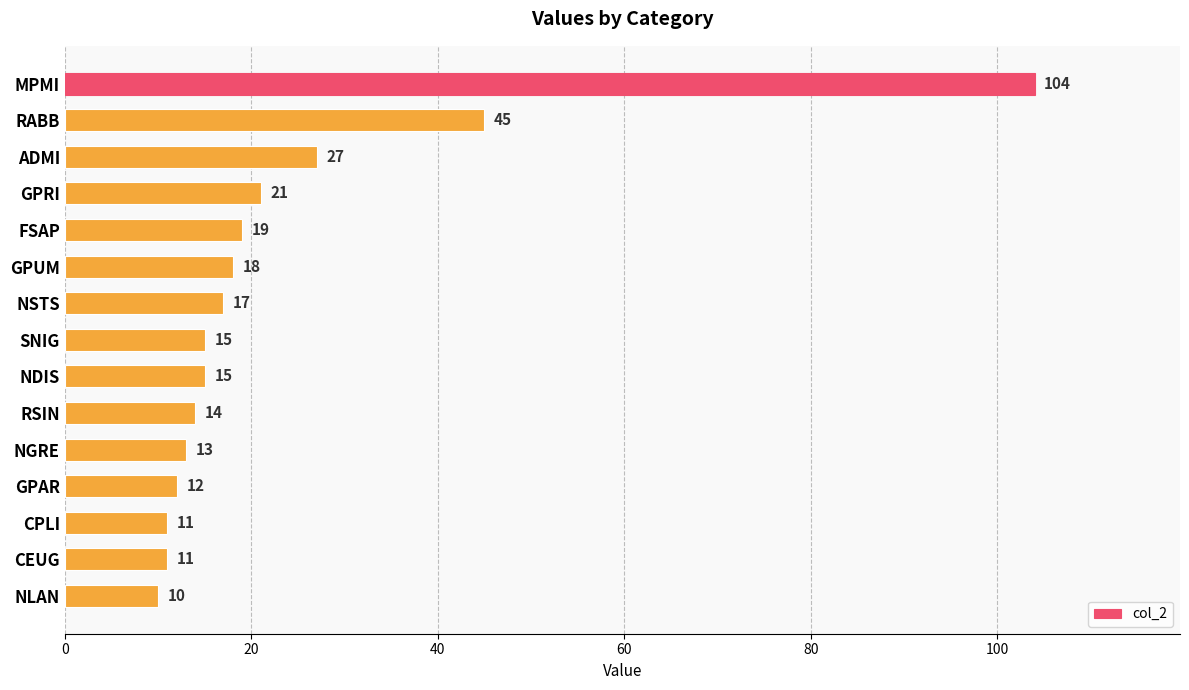

What is the difference between the second highest and minimum values?

35